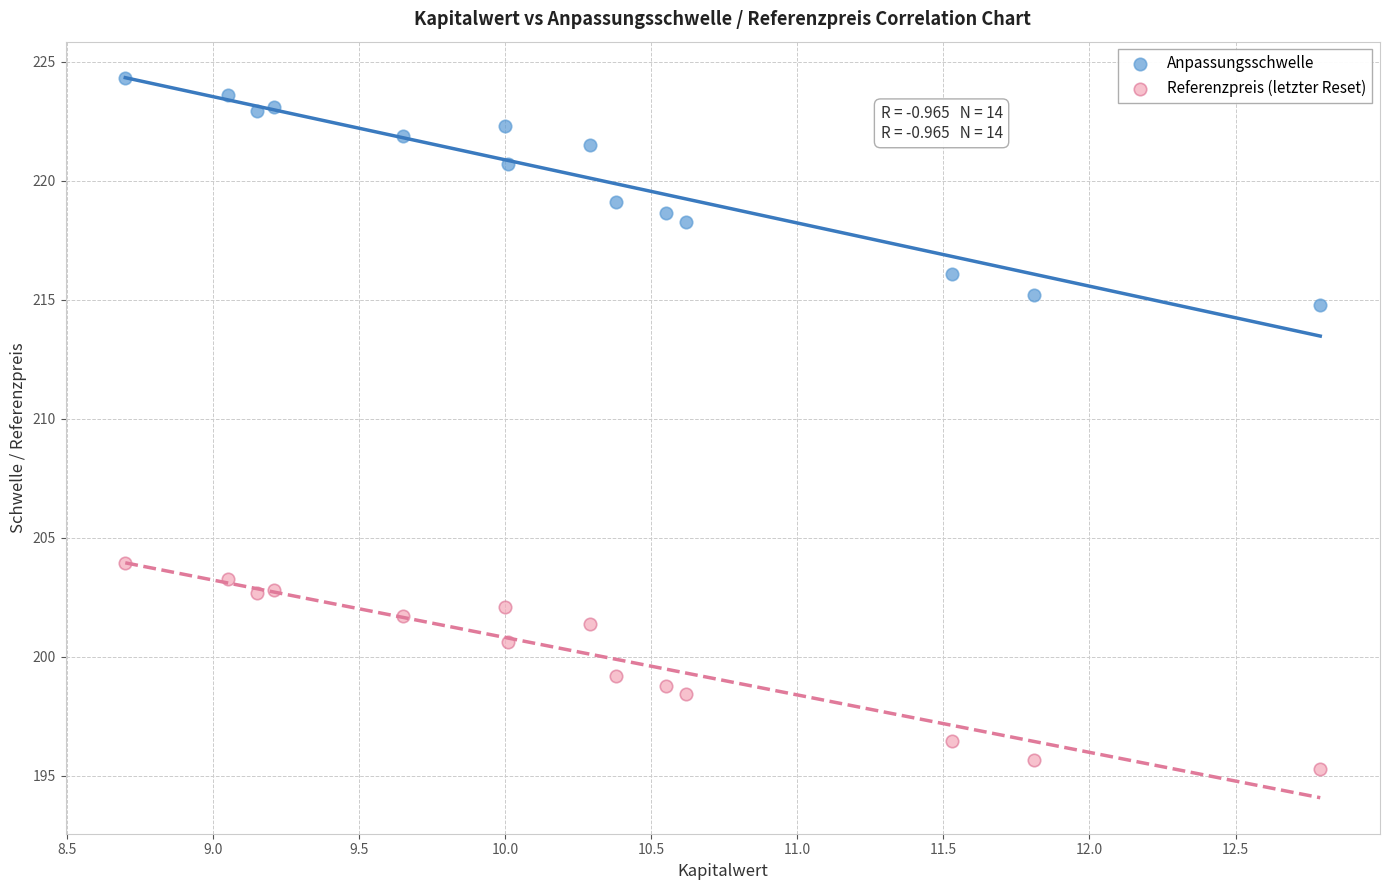

Across all series, what Y value is closest to 209?

203.9